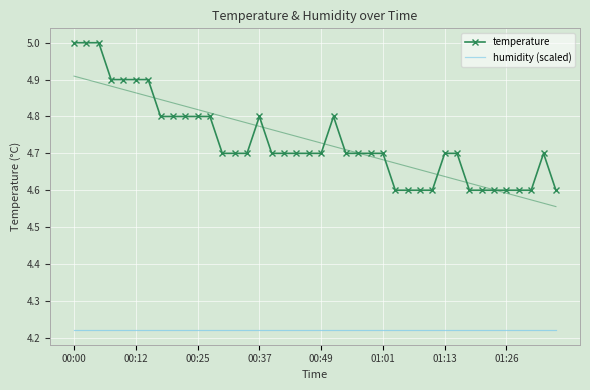

What is the label of the 40th point from the right?

00:00